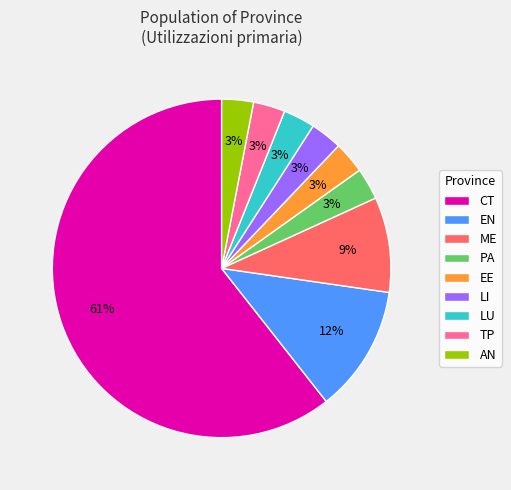

To the nearest percent, what is the combined percentage of LI and CT?

64%